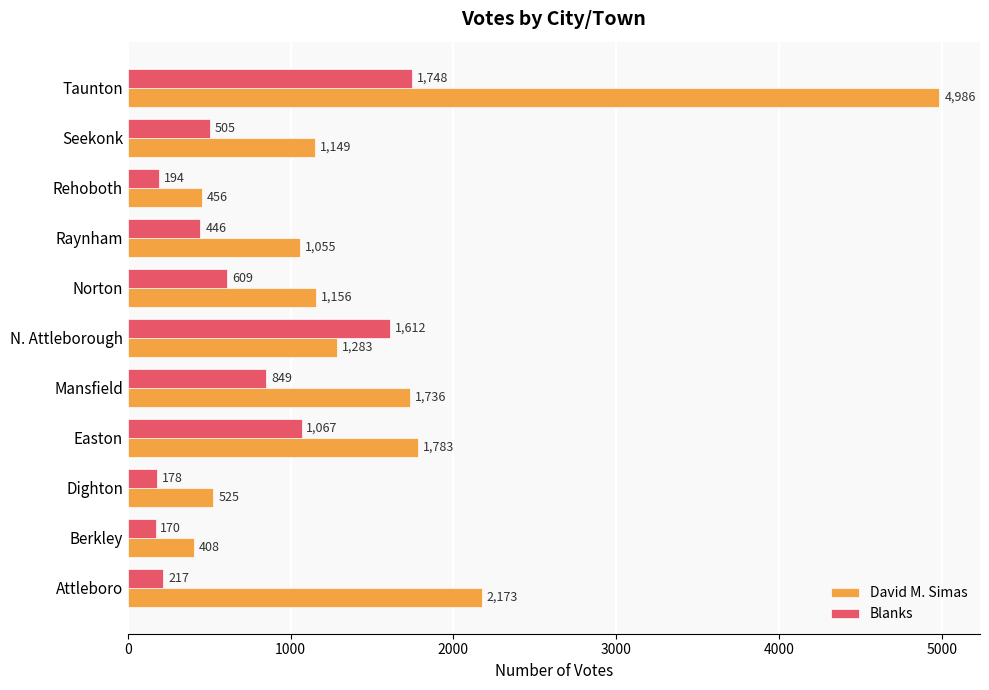

At which category is the sum across all series the highest?

Taunton